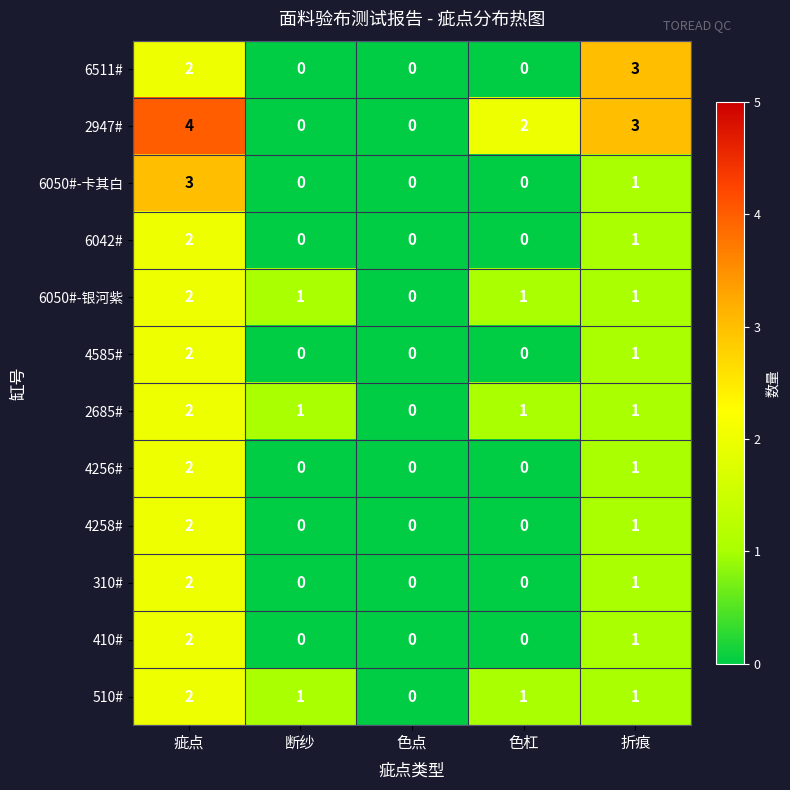

At which category is the sum across all series the highest?

疵点